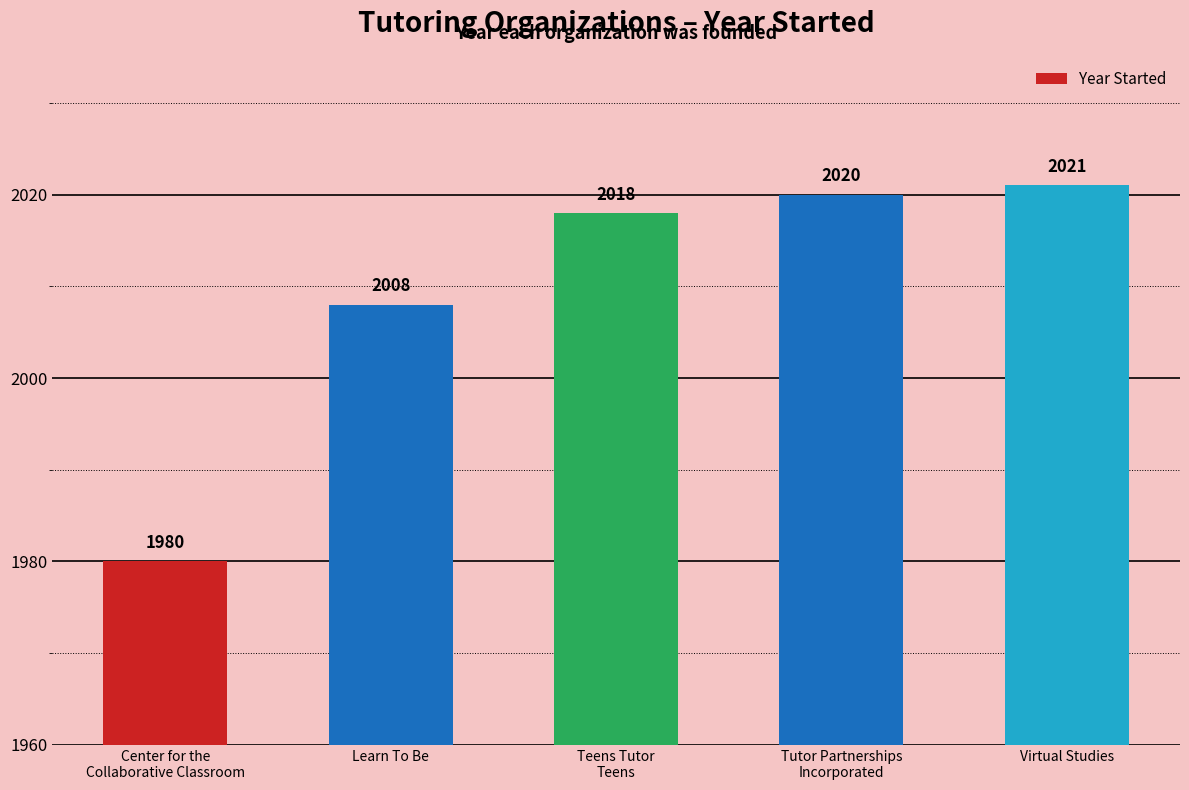

What is the difference between the values at Teens Tutor
Teens and Tutor Partnerships
Incorporated?

2